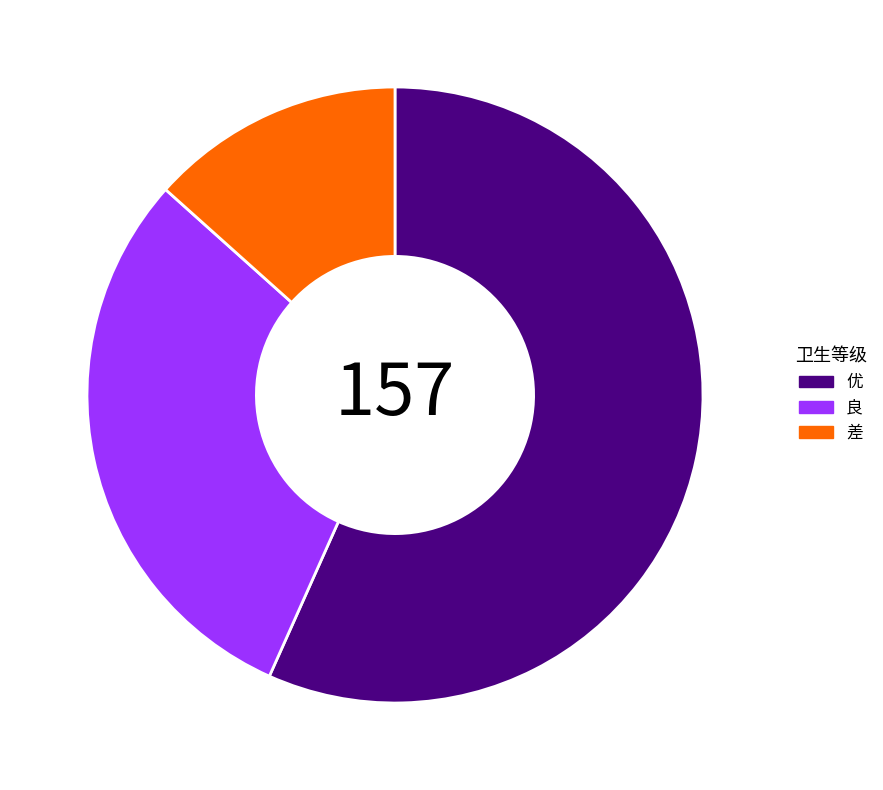

True or false: 差 accounts for 13% of the total.

True